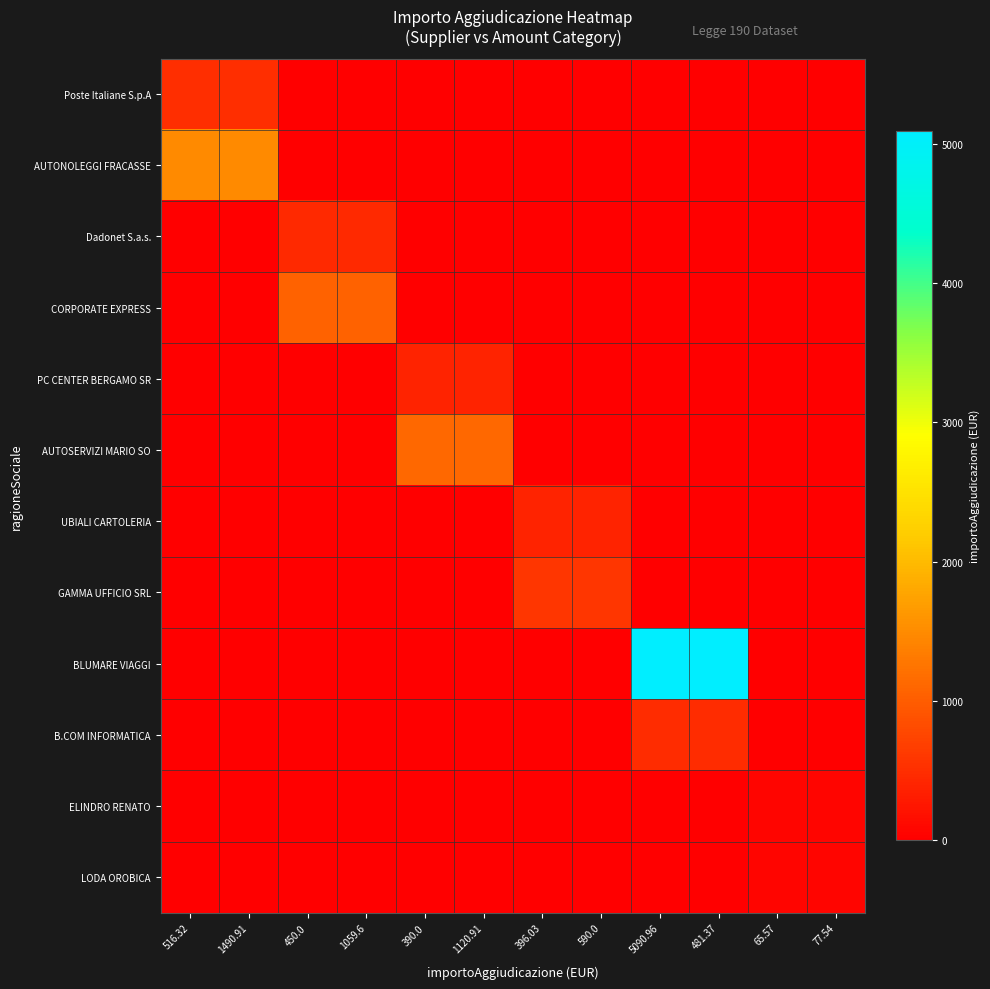

Which category has the lowest value across all series?

450.0